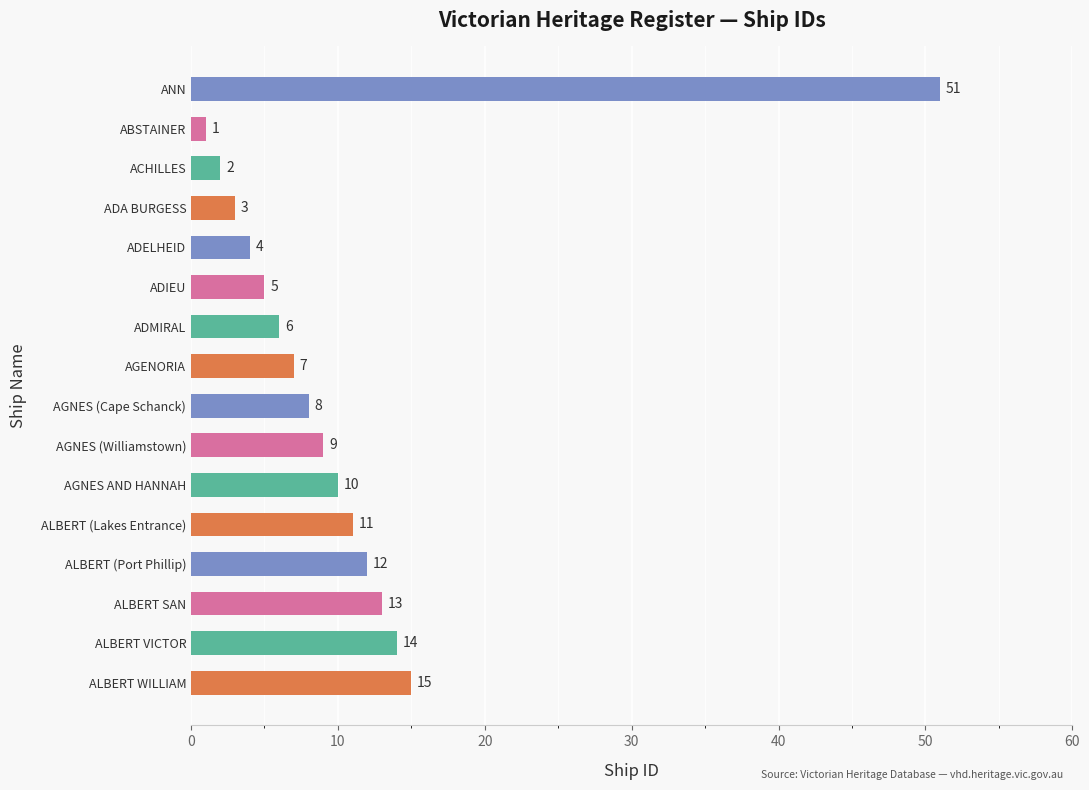

What is the average value?

11